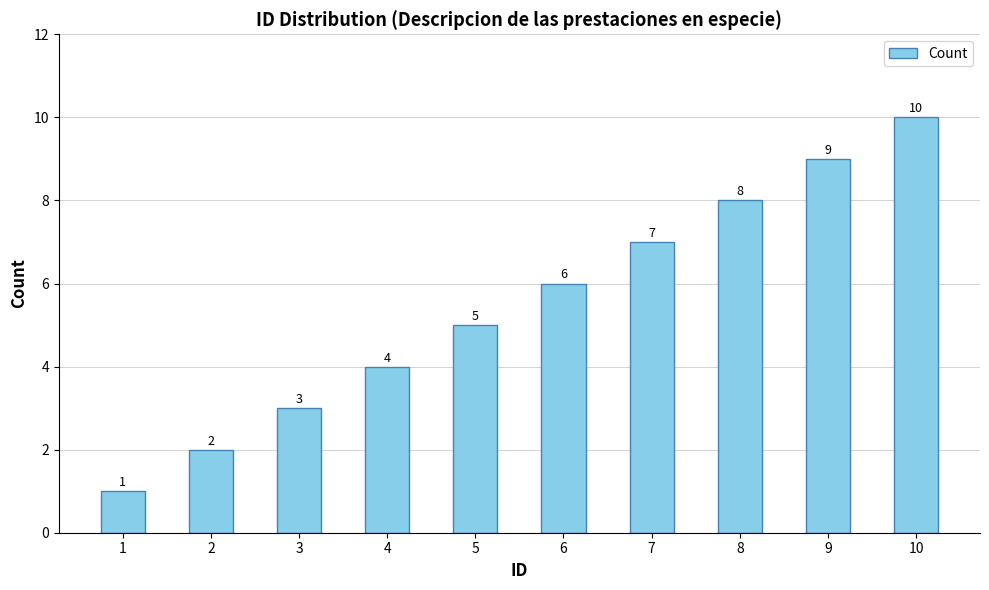

True or false: the data shows 1 at 4.

False